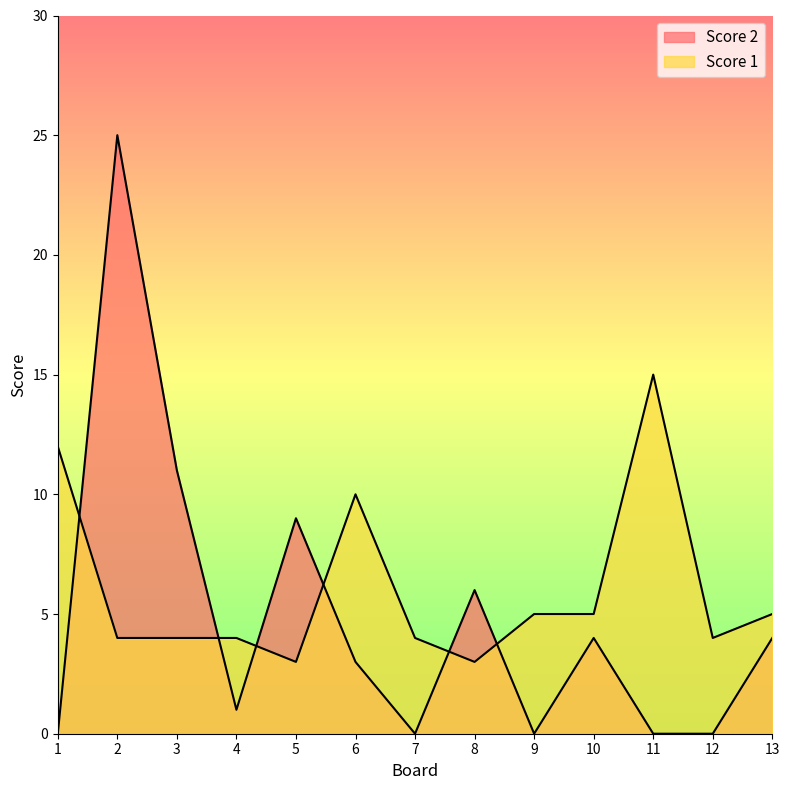

The value of Score 1 at 13 is 8. True or false?

False